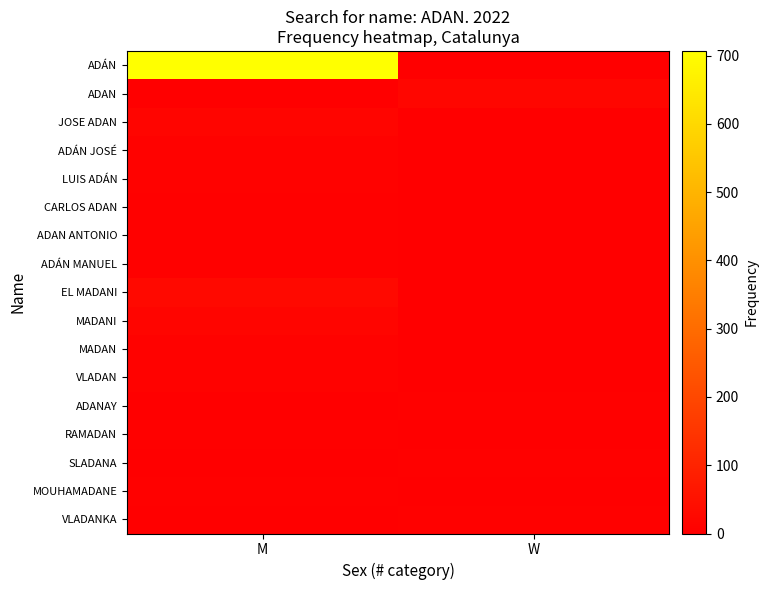

How many categories are shown in the chart?

2